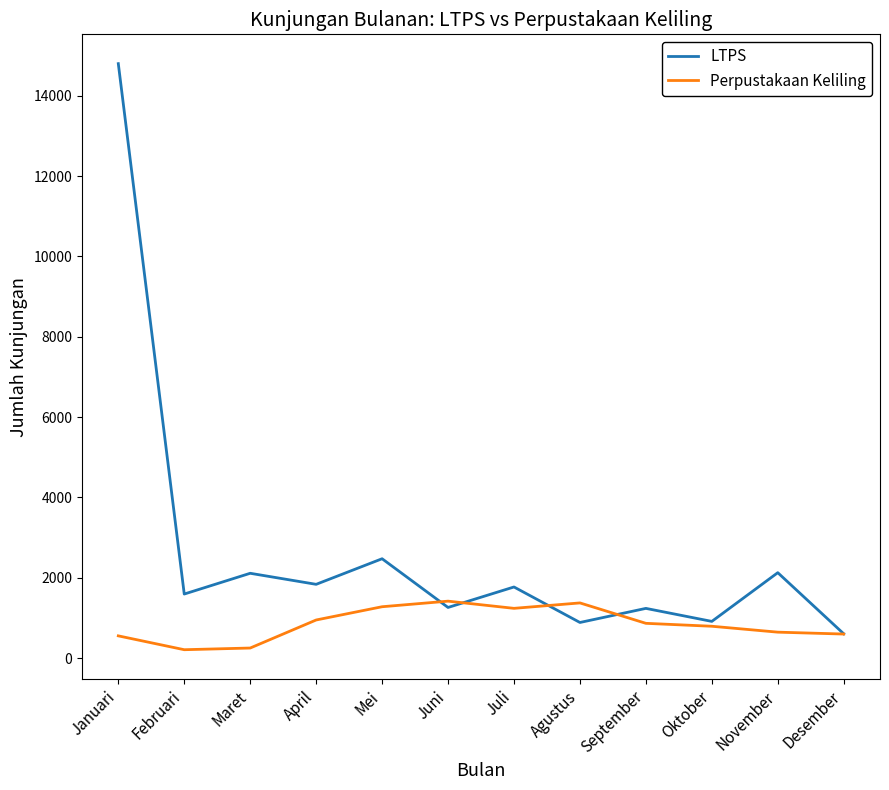

Is it true that LTPS equals 1637 at Oktober?

False